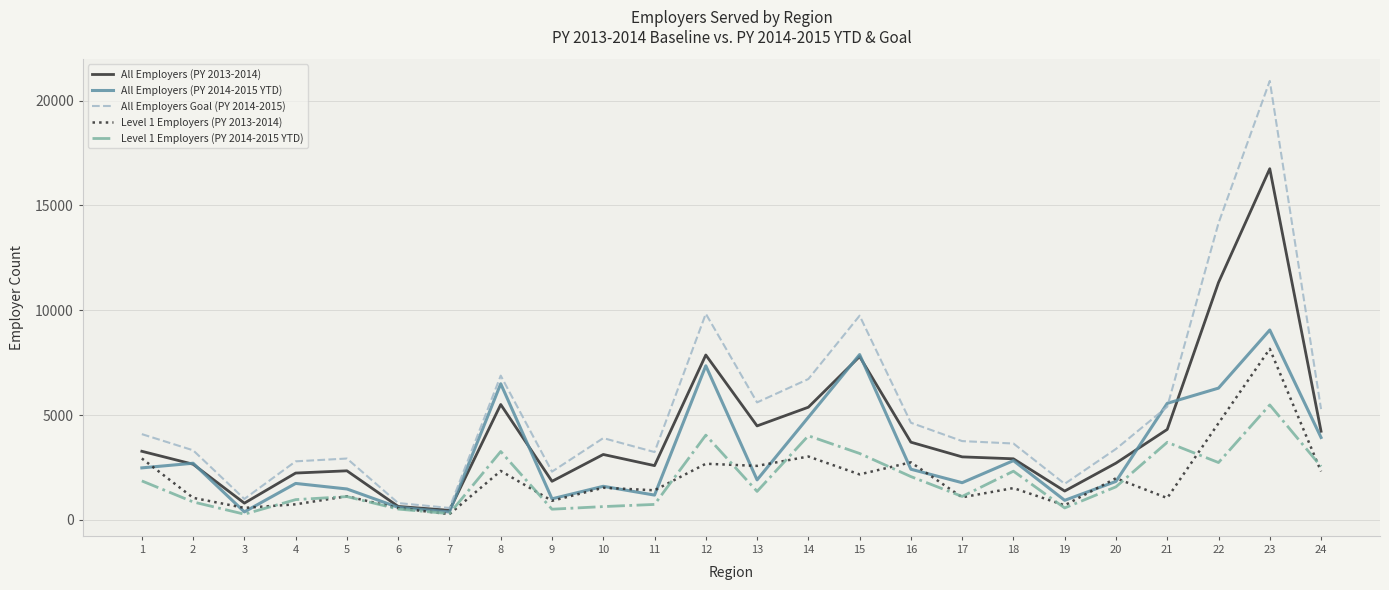

What is the total value across all series at 9?

6571.5